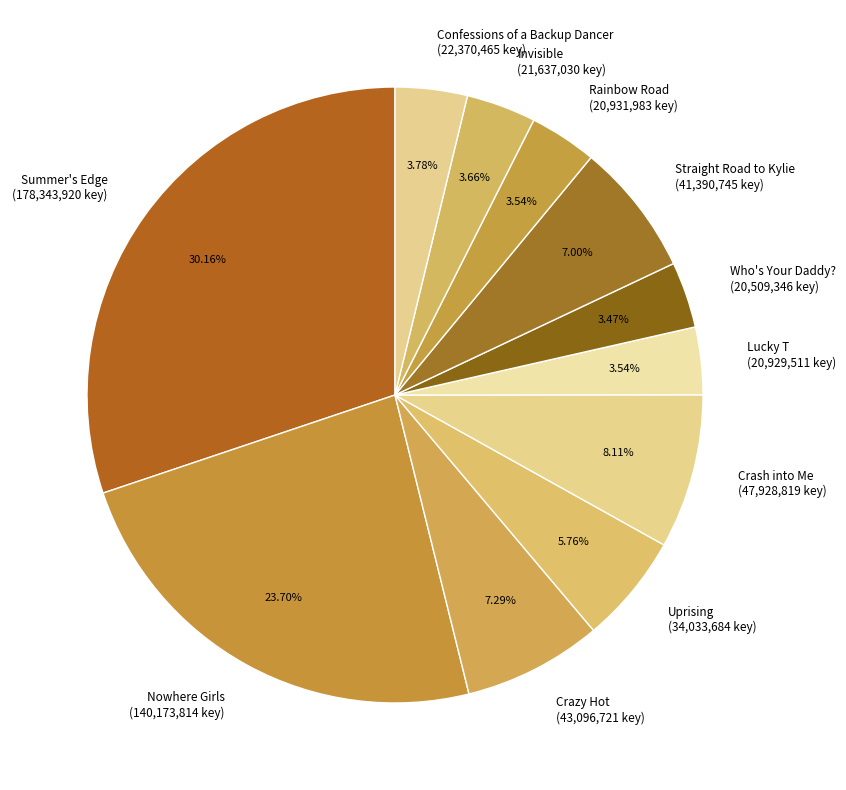

What is the largest slice in the pie chart?

Summer's Edge